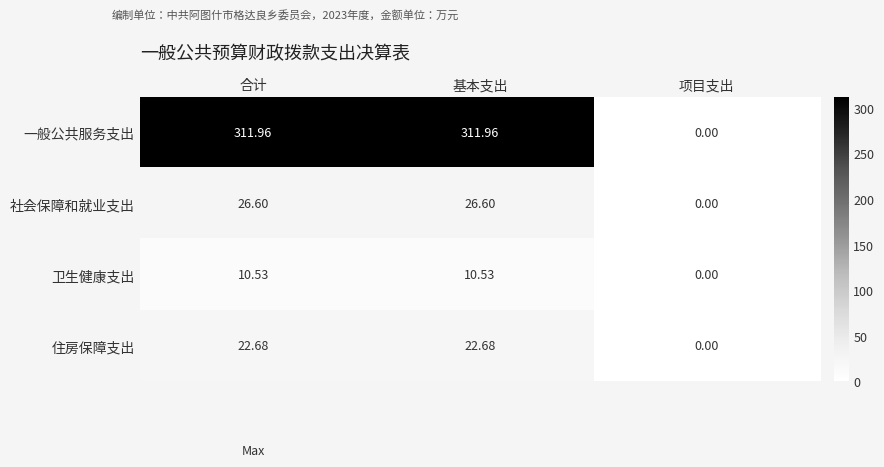

Which series changed the most between 合计 and 项目支出?

一般公共服务支出